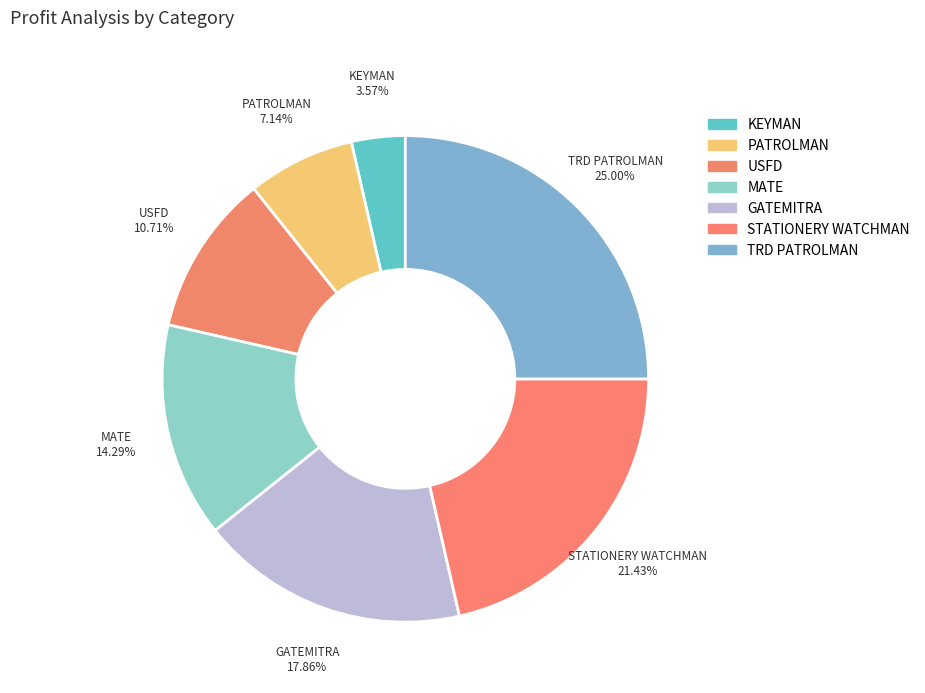

What is the smallest slice in the pie chart?

KEYMAN